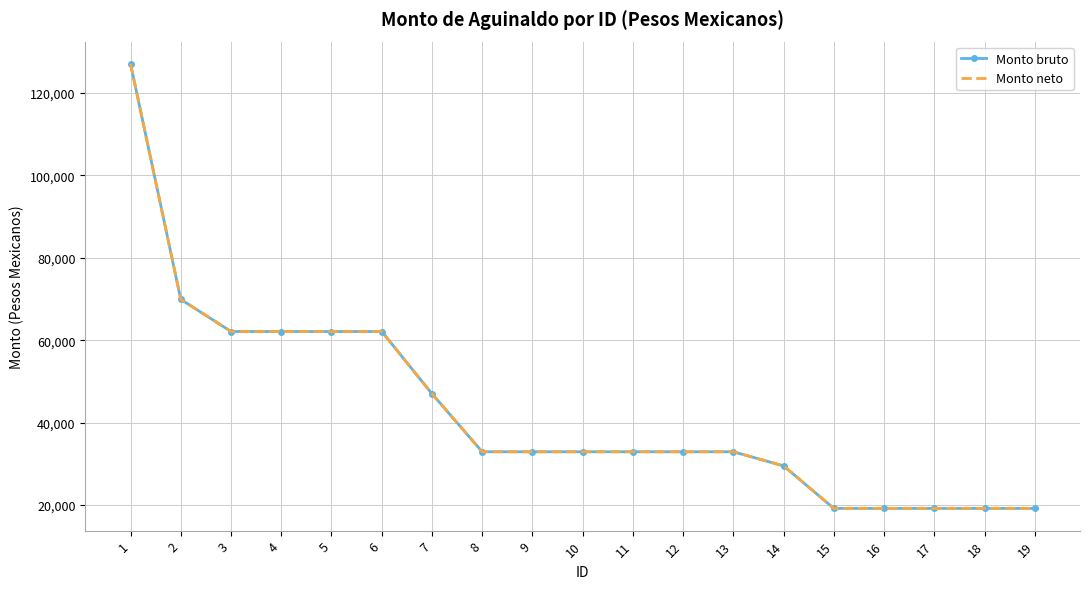

Reading left to right, what are all the values shown in this chart?

Monto bruto: 1=127102.7	2=69906.7	3=62101.3	4=62101.3	5=62101.3	6=62101.3	7=46997.3	8=32896.0	9=32896.0	10=32896.0	11=32896.0	12=32896.0	13=32896.0	14=29469.3	15=19146.7	16=19146.7	17=19146.7	18=19146.7	19=19146.7
Monto neto: 1=127102.7	2=69906.7	3=62101.3	4=62101.3	5=62101.3	6=62101.3	7=46997.3	8=32896.0	9=32896.0	10=32896.0	11=32896.0	12=32896.0	13=32896.0	14=29469.3	15=19146.7	16=19146.7	17=19146.7	18=19146.7	19=19146.7